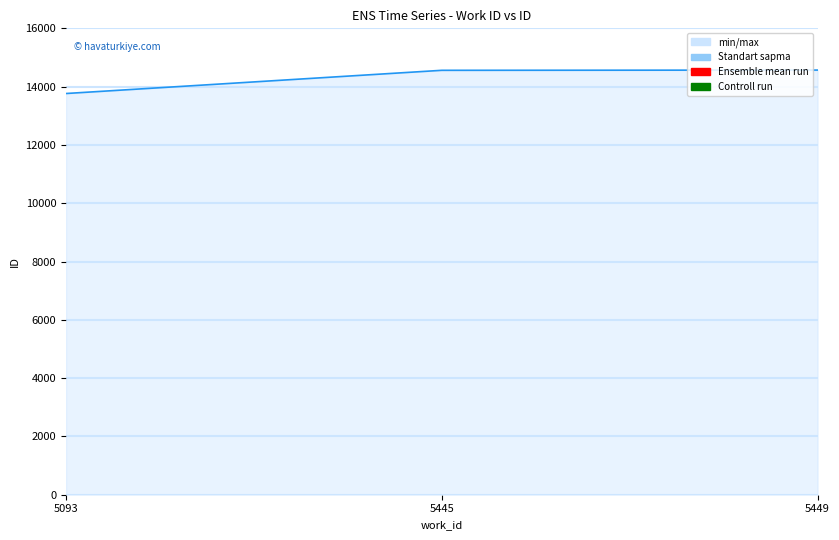

What is the smallest value displayed?

13764